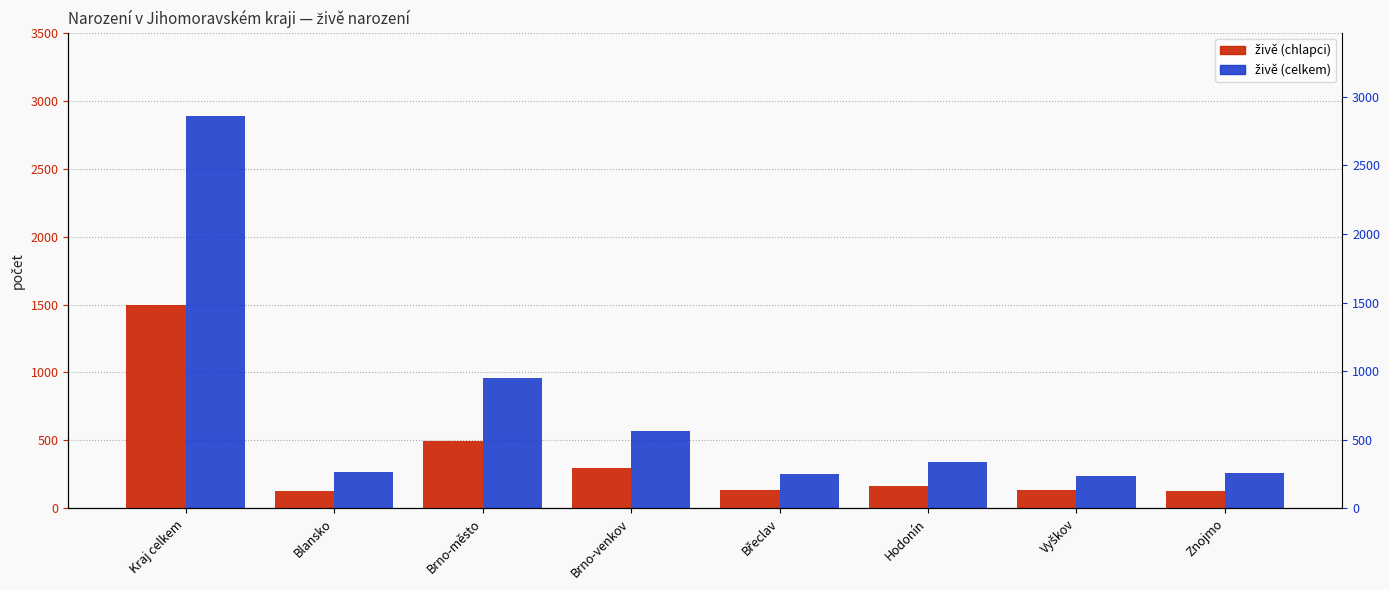

Reading left to right, what are all the values shown in this chart?

živě (chlapci): 1496	129	498	298	136	168	139	128
živě (celkem): 2889	270	956	566	255	339	241	262